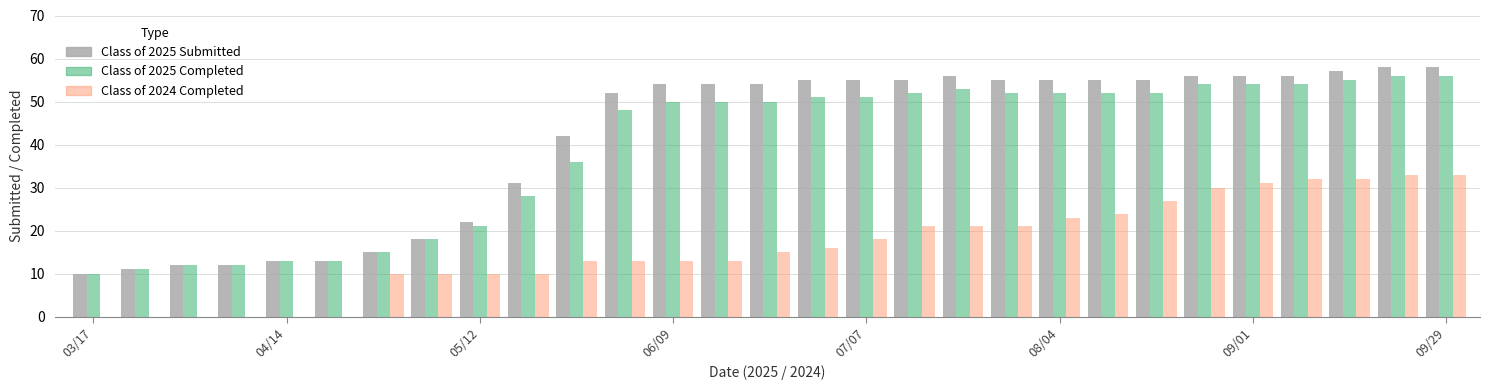

What are all the series names shown in the legend?

Class of 2025 Submitted, Class of 2025 Completed, Class of 2024 Completed